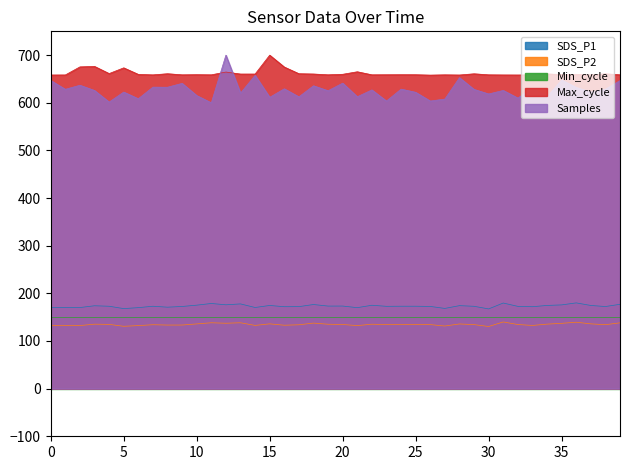

True or false: Max_cycle and SDS_P2 intersect in this chart.

False